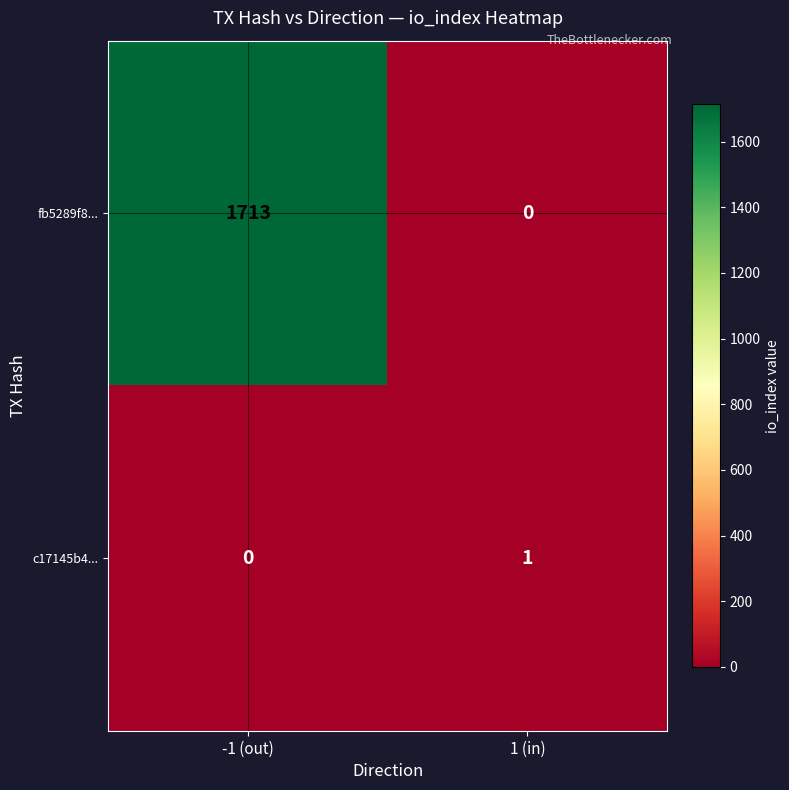

What is the difference between the fb5289f8... values at 1 (in) and -1 (out)?

1713